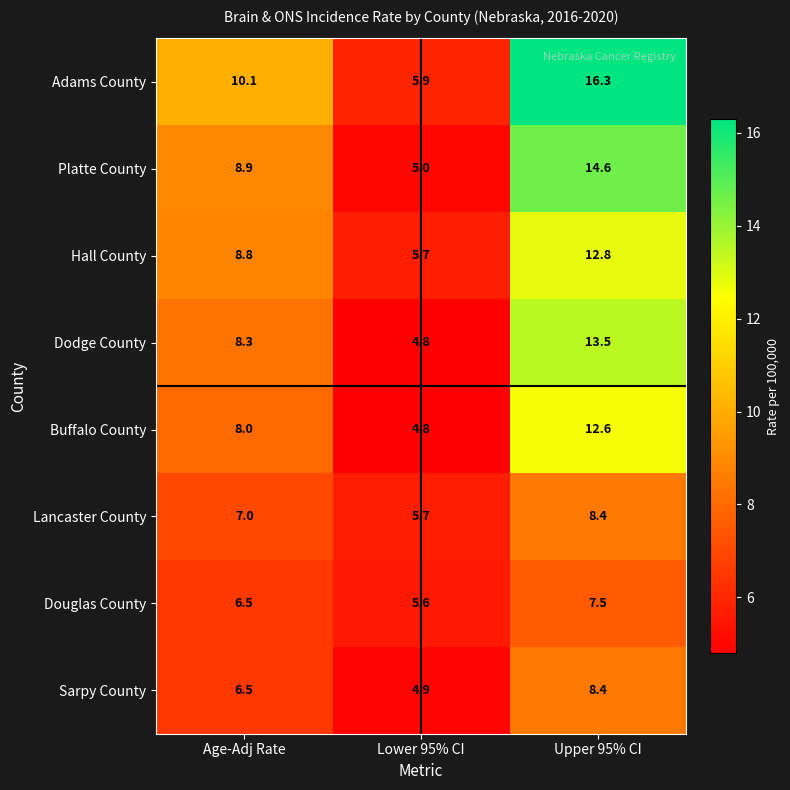

Count the number of data series in this chart.

8